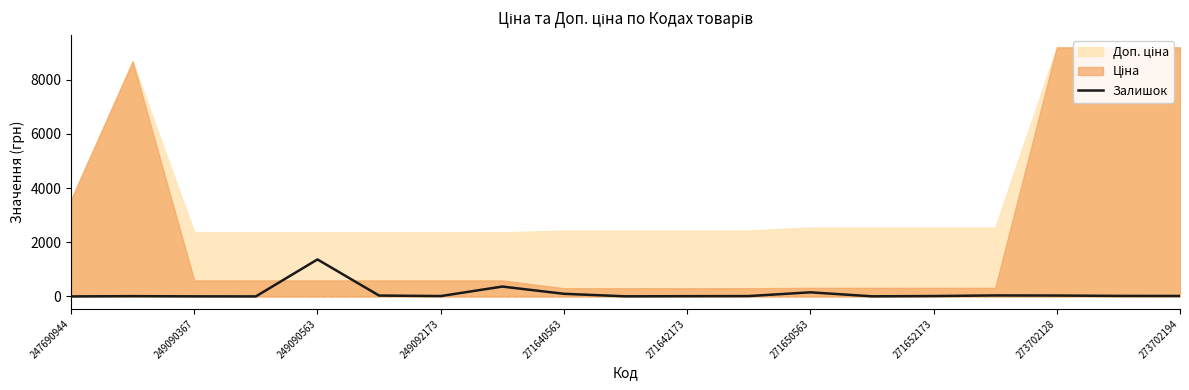

What is the maximum value for Залишок?

1367